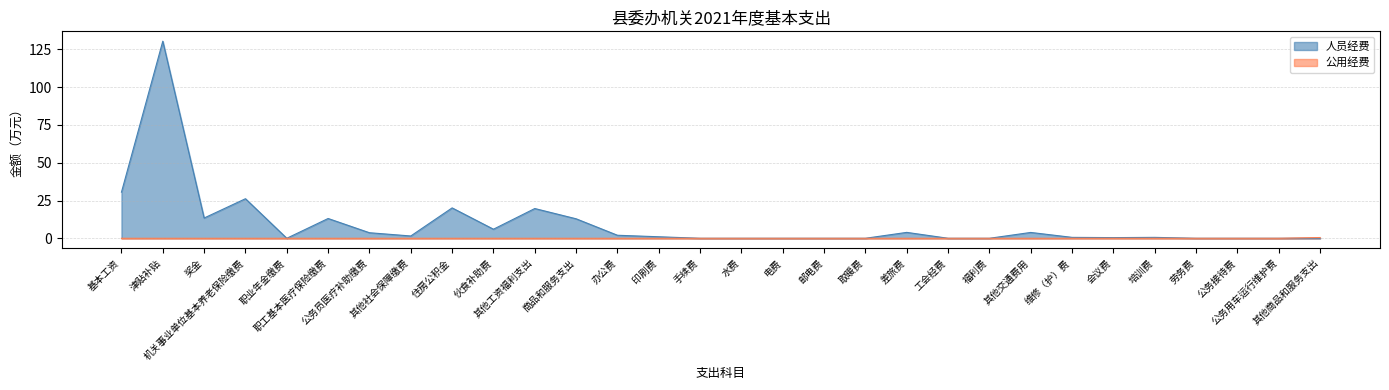

What position from the left is 住房公积金?

9